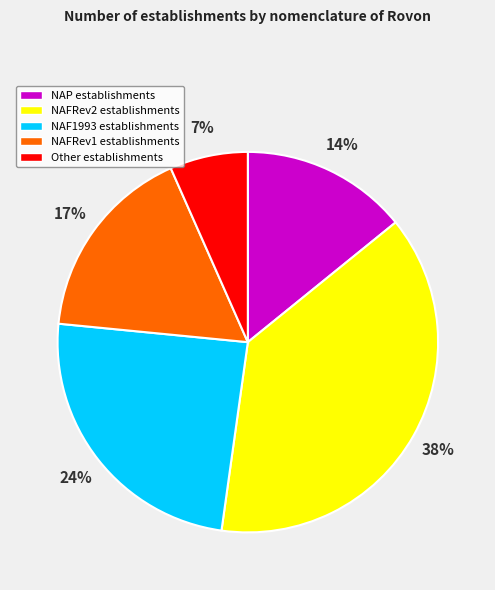

To the nearest percent, what is the difference between the NAFRev1 and NAP slice percentages?

3%